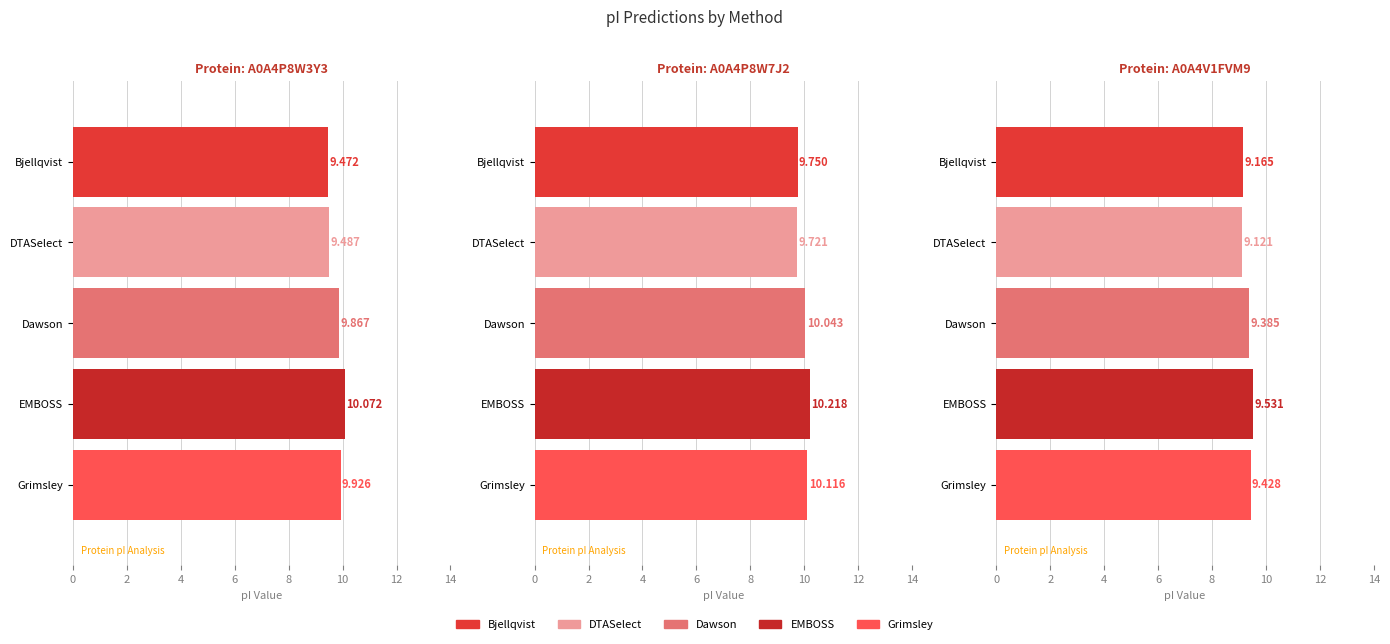

How many groups of bars are there?

3